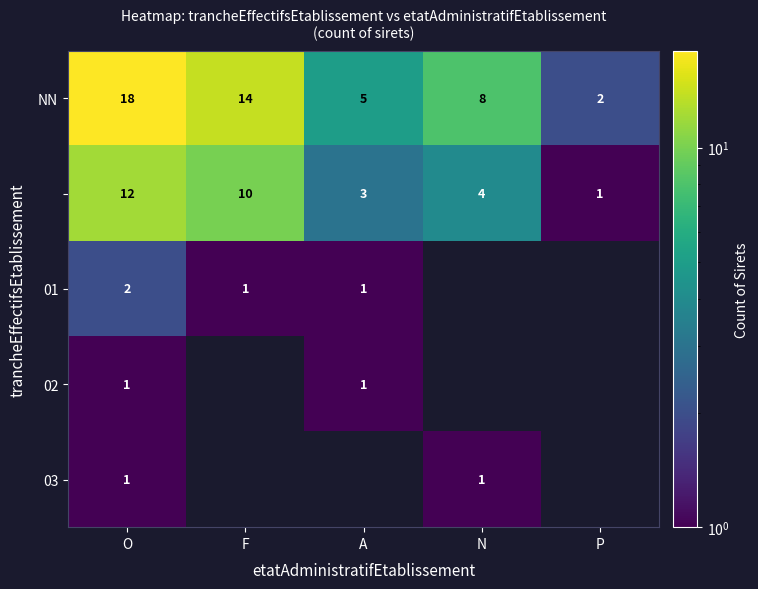

Is the value of 03 at O greater than the value of NN at N?

No